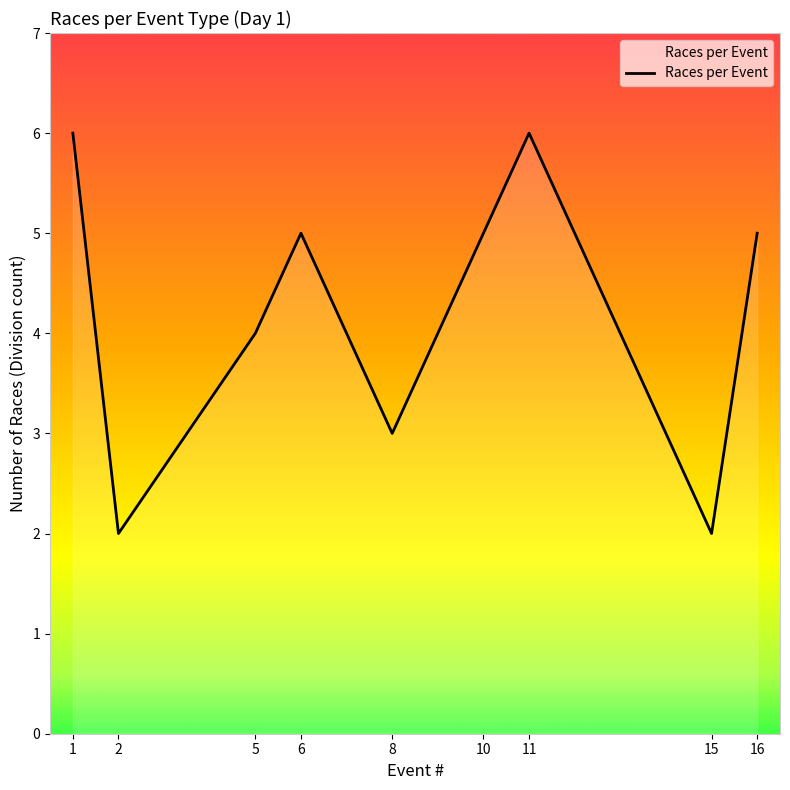

The value at 5 is 4. True or false?

True